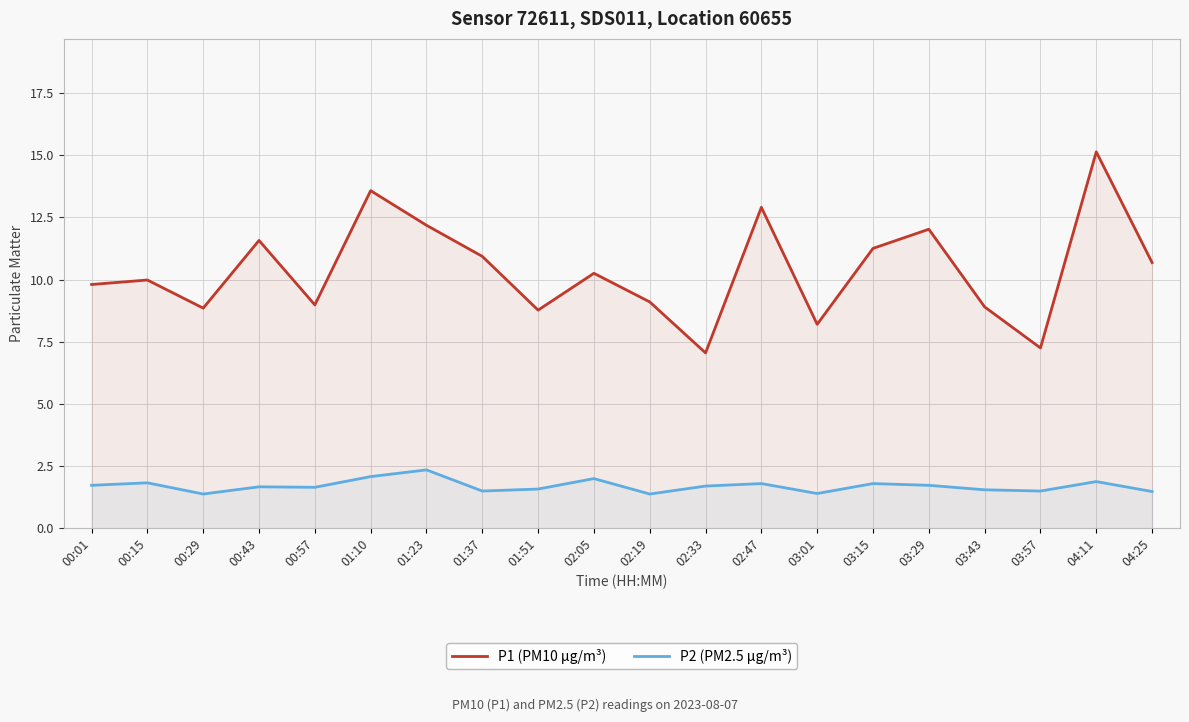

Where is the first local maximum for P2 (PM2.5 µg/m³)?

00:15